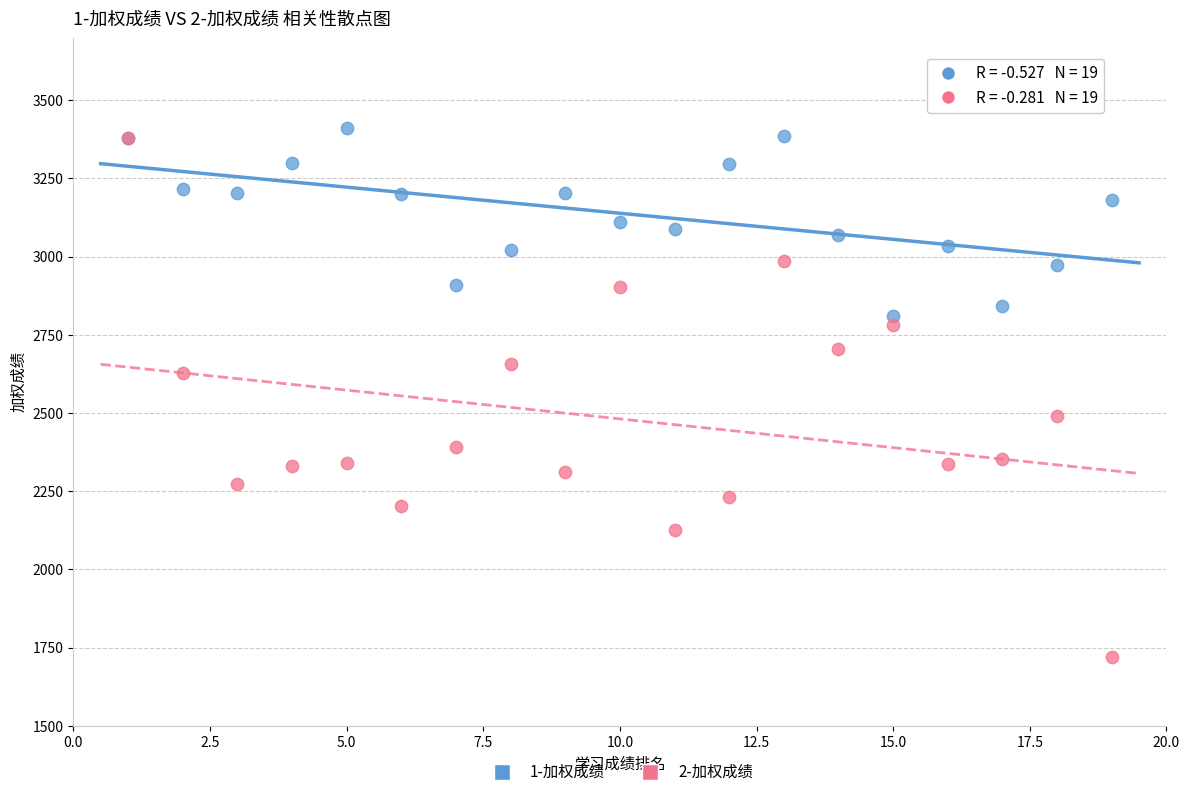

What are all the series names shown in the legend?

1-加权成绩, 2-加权成绩